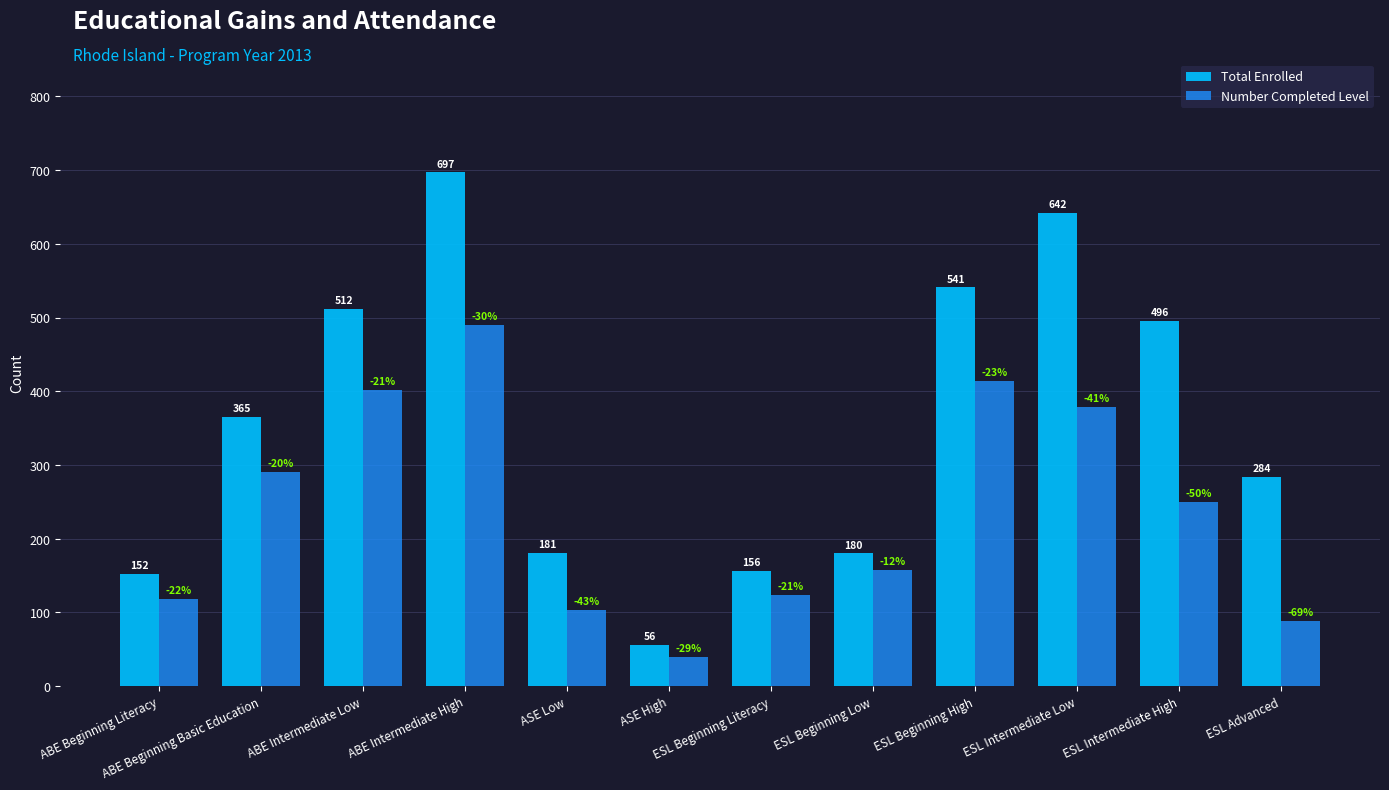

What is the approximate value of Number Completed Level at ABE Intermediate Low, to the nearest 50?

400